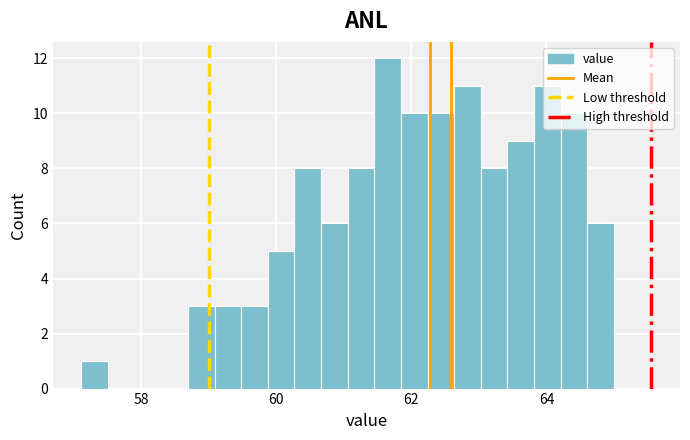

Around what value on the x-axis is the tallest bar? Give the approximate position of its centre, as read against the axis.

61.6